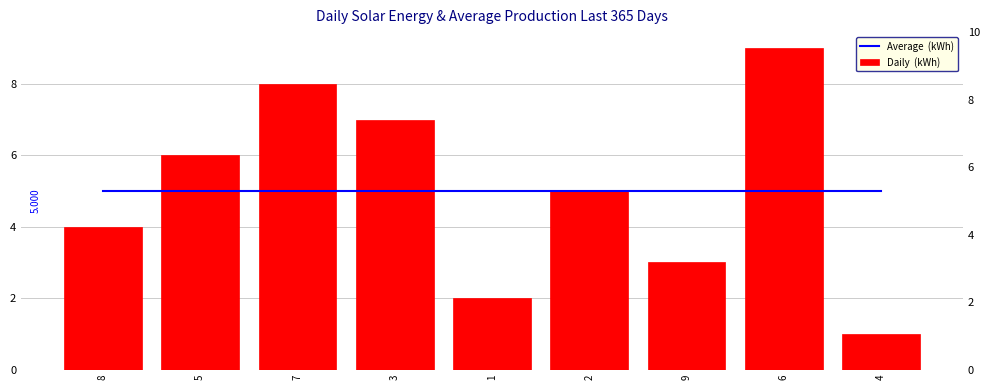

At which label is Daily  (kWh) closest to 5?

2